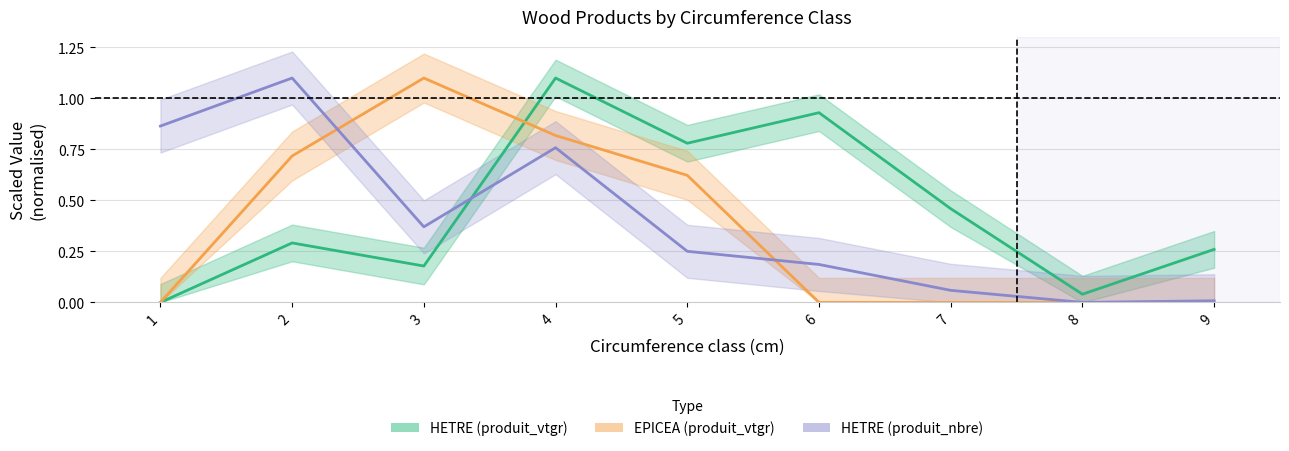

Between 8 and 6, which is larger?

6